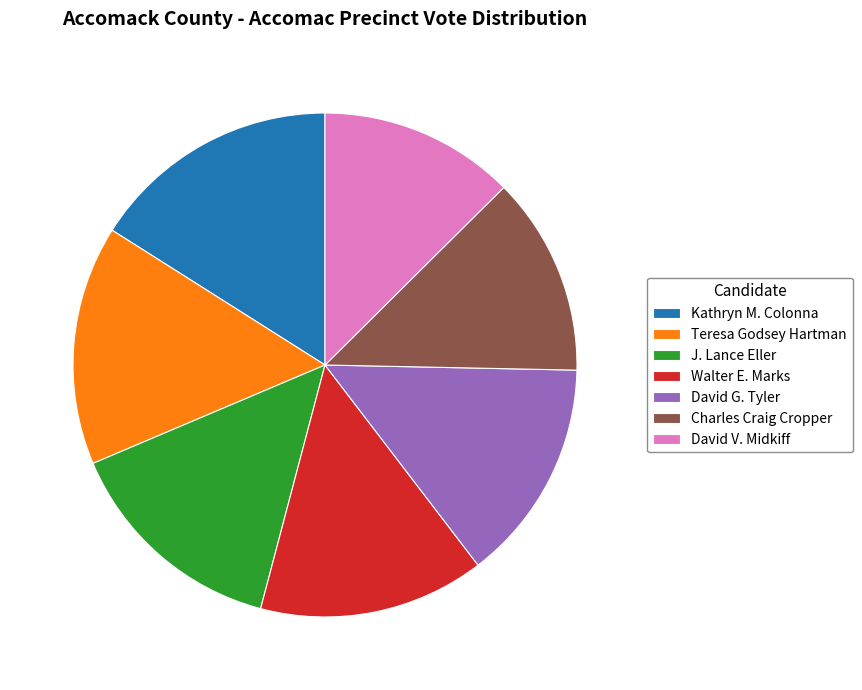

Is the sum of David G. Tyler and David V. Midkiff greater than half?

No